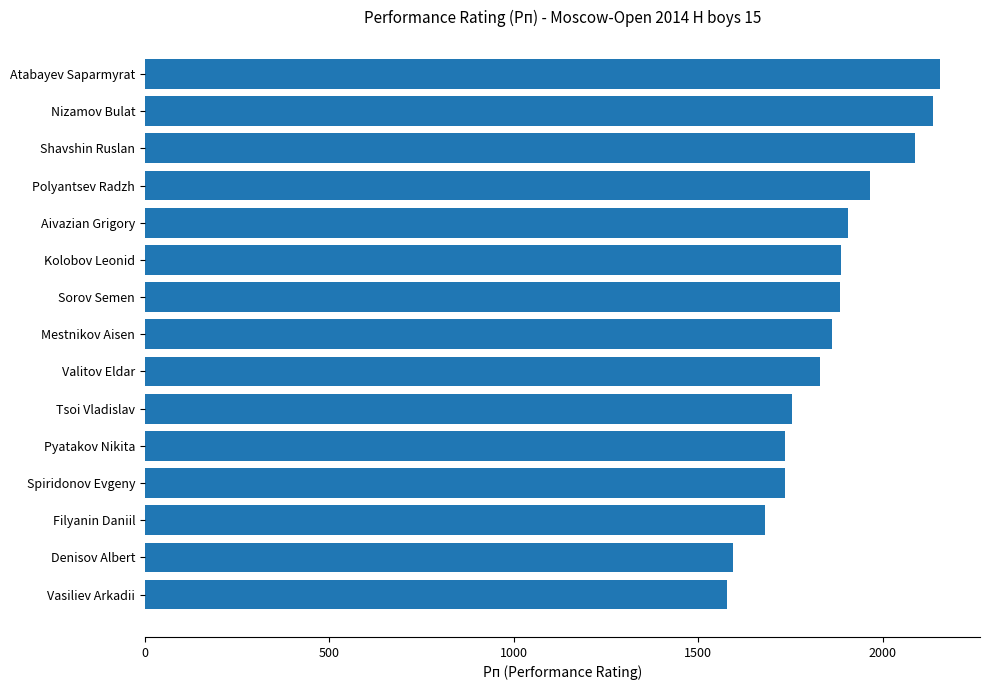

Between Denisov Albert and Valitov Eldar, which is larger?

Valitov Eldar